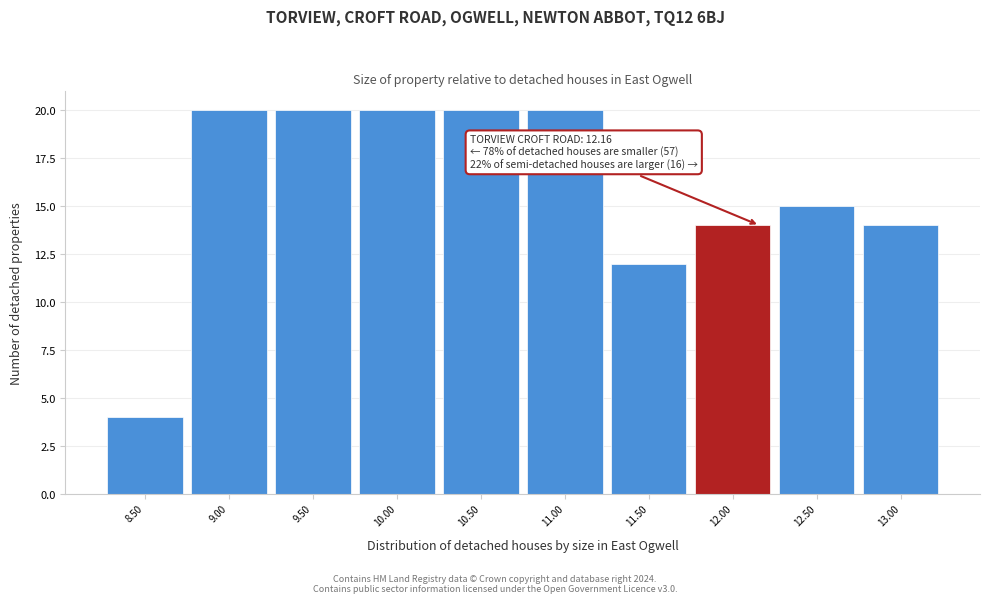

Reading left to right, extract all data points from this chart.

8.50=4	9.00=20	9.50=20	10.00=20	10.50=20	11.00=20	11.50=12	12.00=14	12.50=15	13.00=14